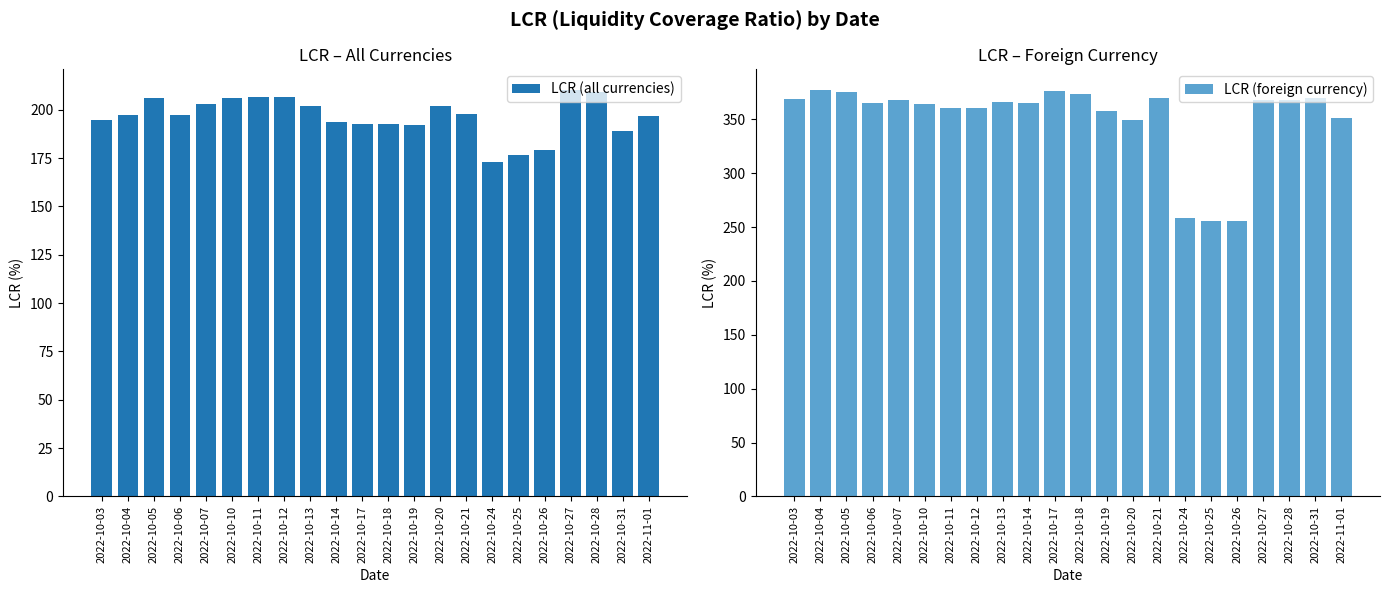

Which series has the largest total across all categories?

LCR (foreign currency)